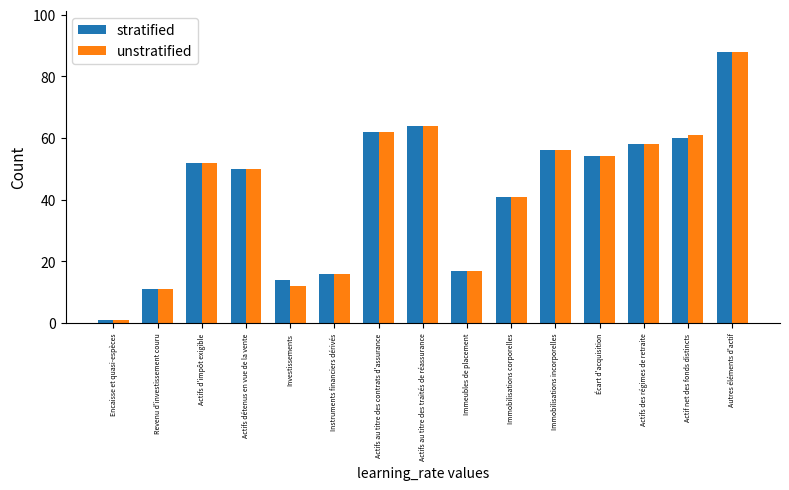

How many series are shown in this chart?

2